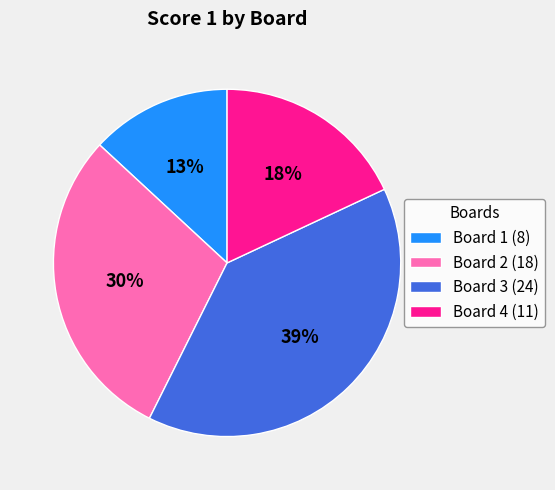

Between Board 4 and Board 2, which is larger?

Board 2